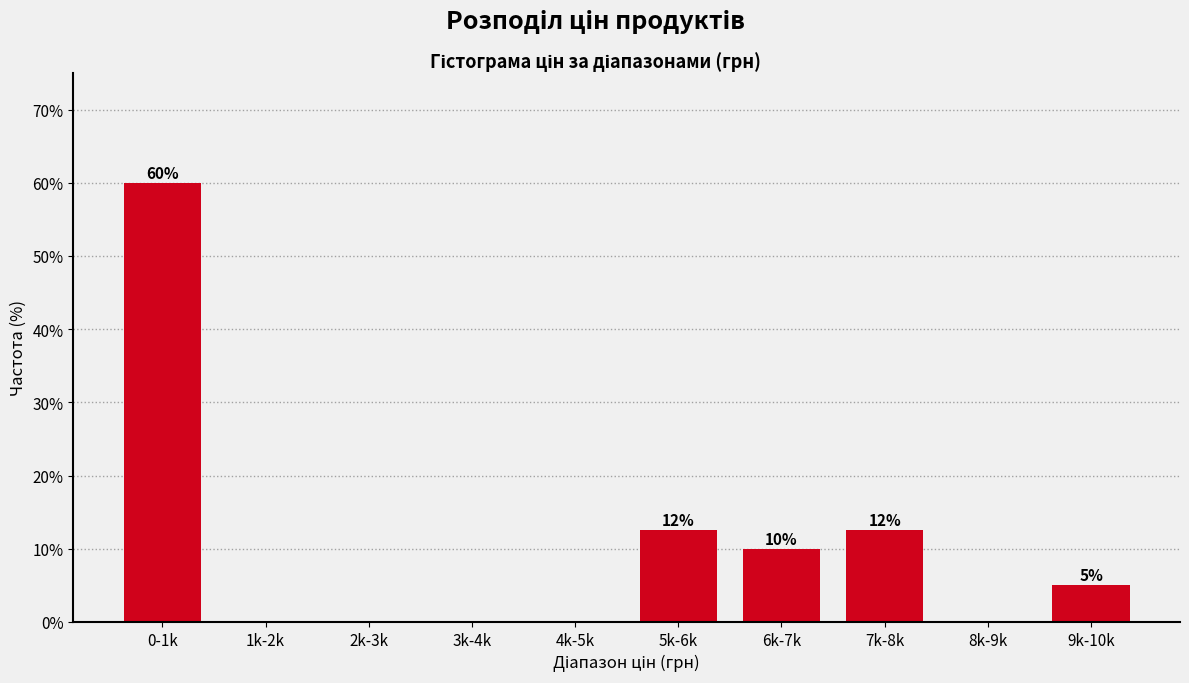

True or false: the data shows -38.4 at 2k-3k.

False